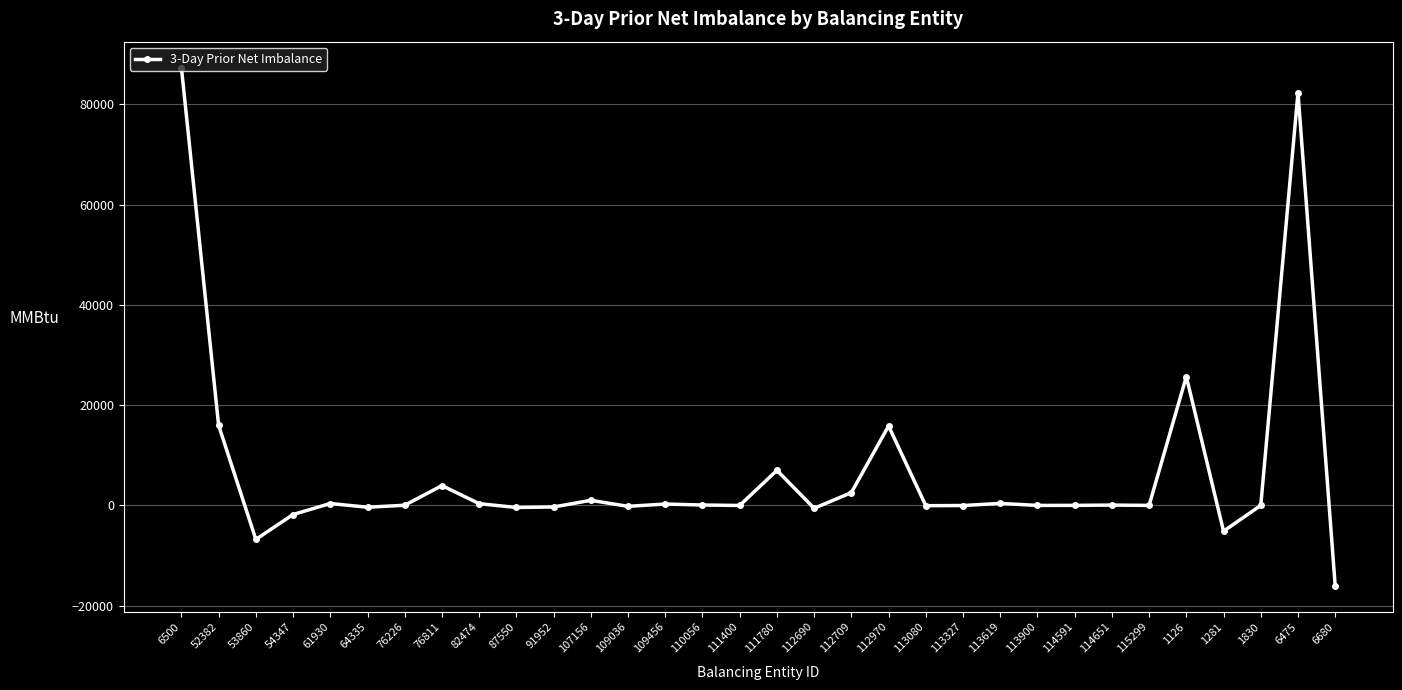

Count the number of categories in the chart.

32